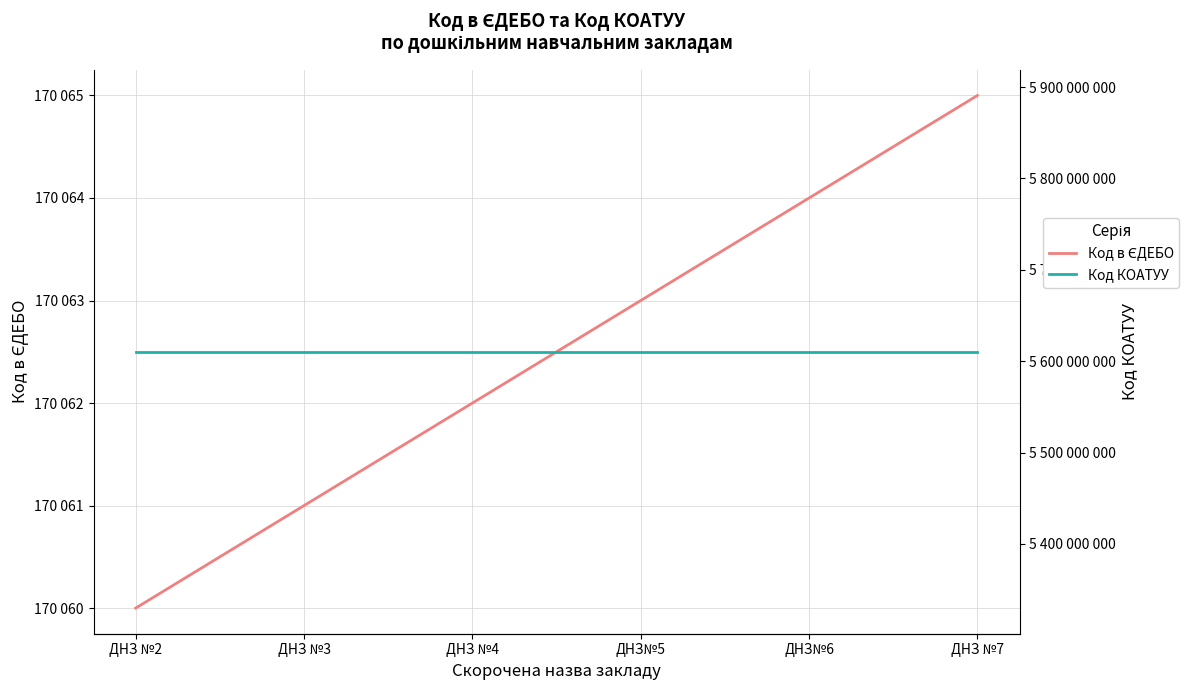

Which label corresponds to the smallest value in the chart?

ДНЗ №2